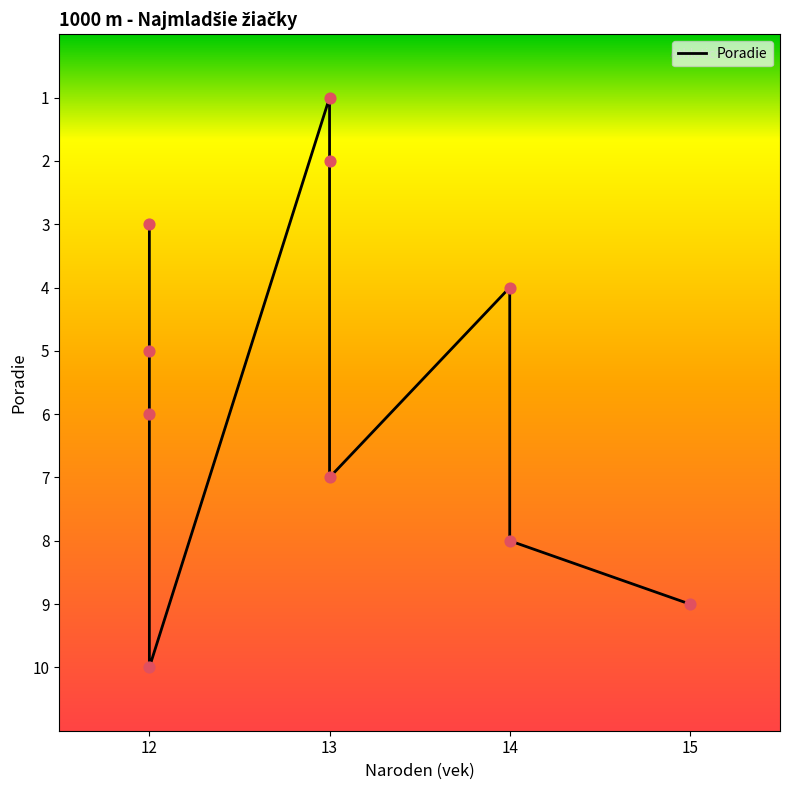

What is the change in value from 12 to 14?

+3